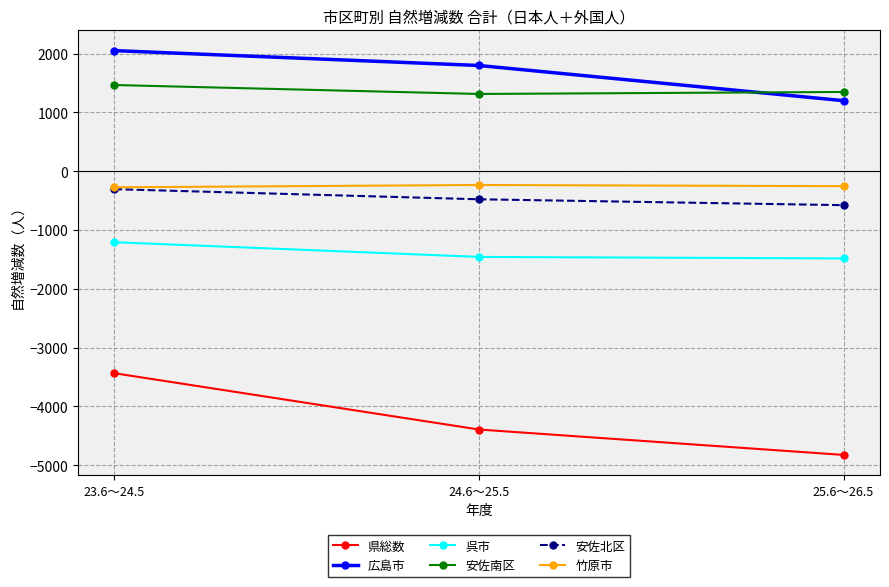

What is the difference between the highest and lowest values at 25.6～26.5?

6172